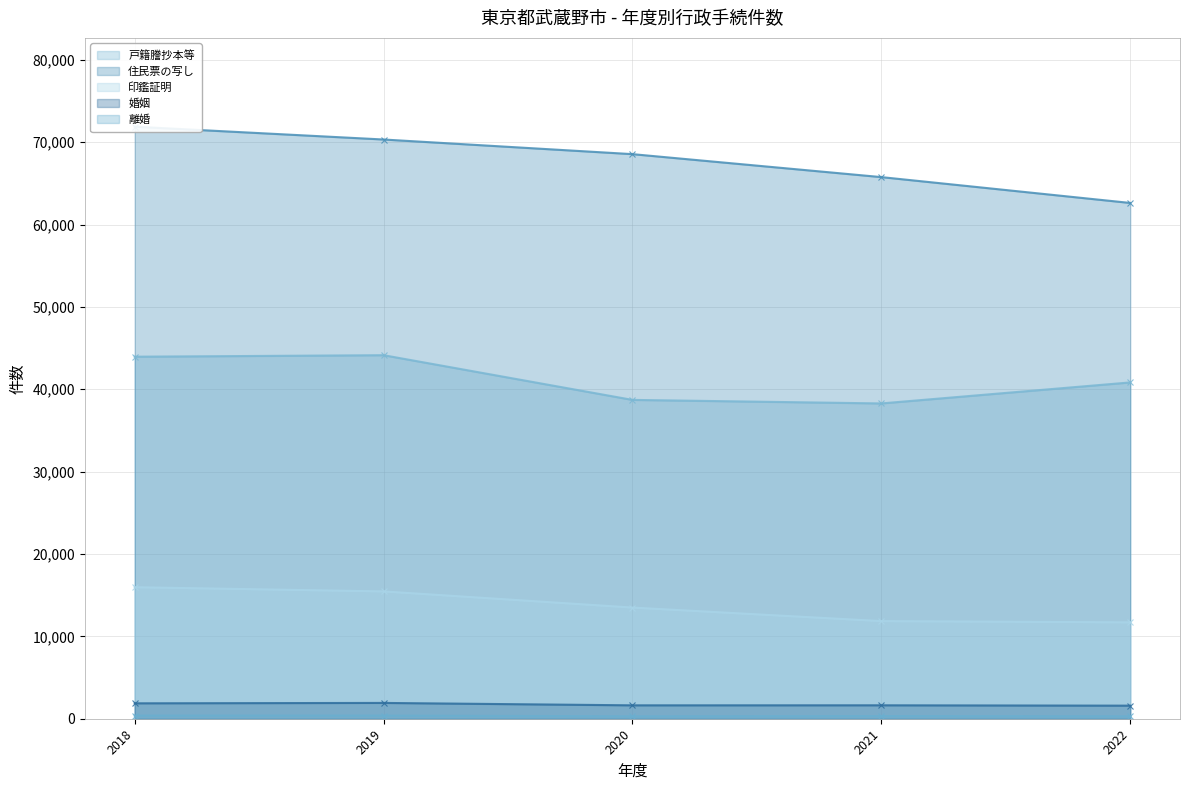

Reading left to right, list all the values displayed in this chart.

戸籍謄抄本等: 2018=43952	2019=44135	2020=38708	2021=38278	2022=40829
住民票の写し: 2018=71875	2019=70320	2020=68543	2021=65755	2022=62618
印鑑証明: 2018=15967	2019=15458	2020=13496	2021=11853	2022=11702
婚姻: 2018=1872	2019=1919	2020=1627	2021=1631	2022=1588
離婚: 2018=385	2019=382	2020=298	2021=326	2022=301